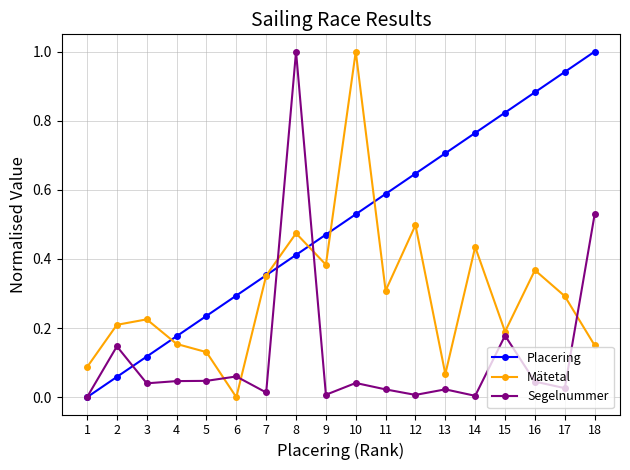

True or false: Placering has more than 1 points higher than both neighbors.

False